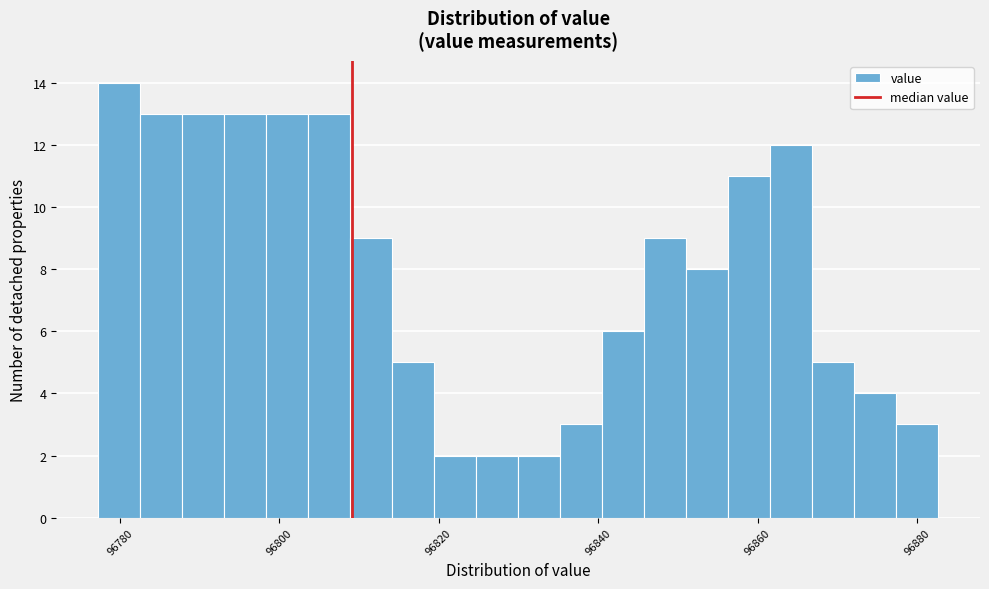

Read against the x-axis, roughly where is the centre of the tallest bar?

96780